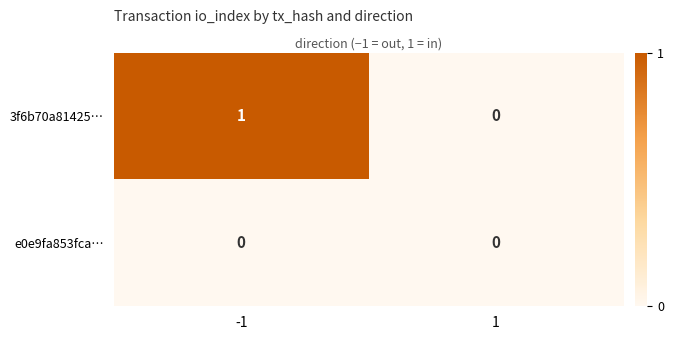

Which series changed the most between -1 and 1?

3f6b70a81425…